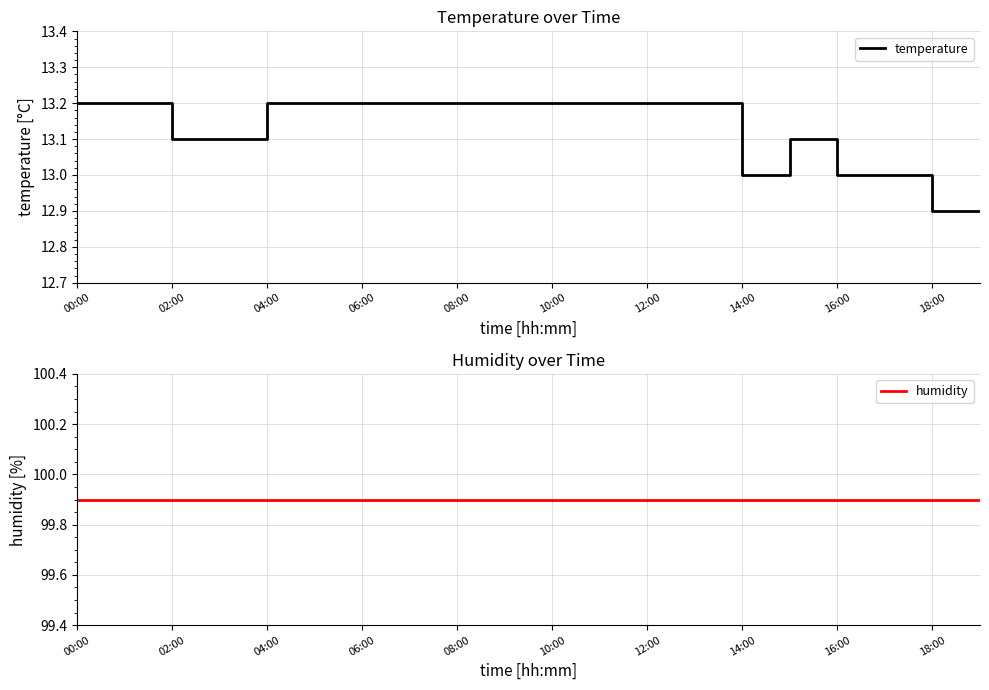

True or false: temperature and humidity intersect in this chart.

False